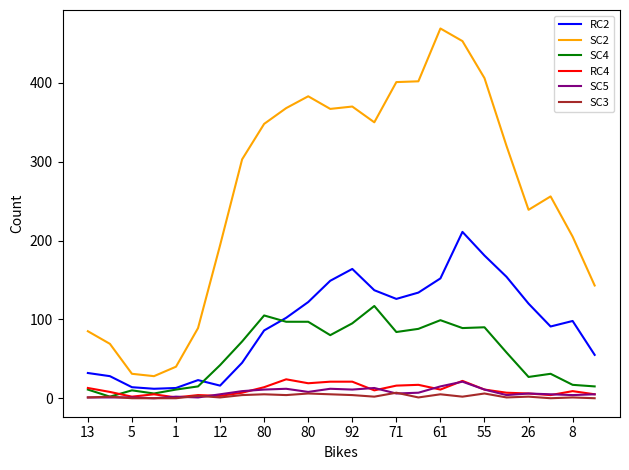

What is the maximum value shown in the chart?

469